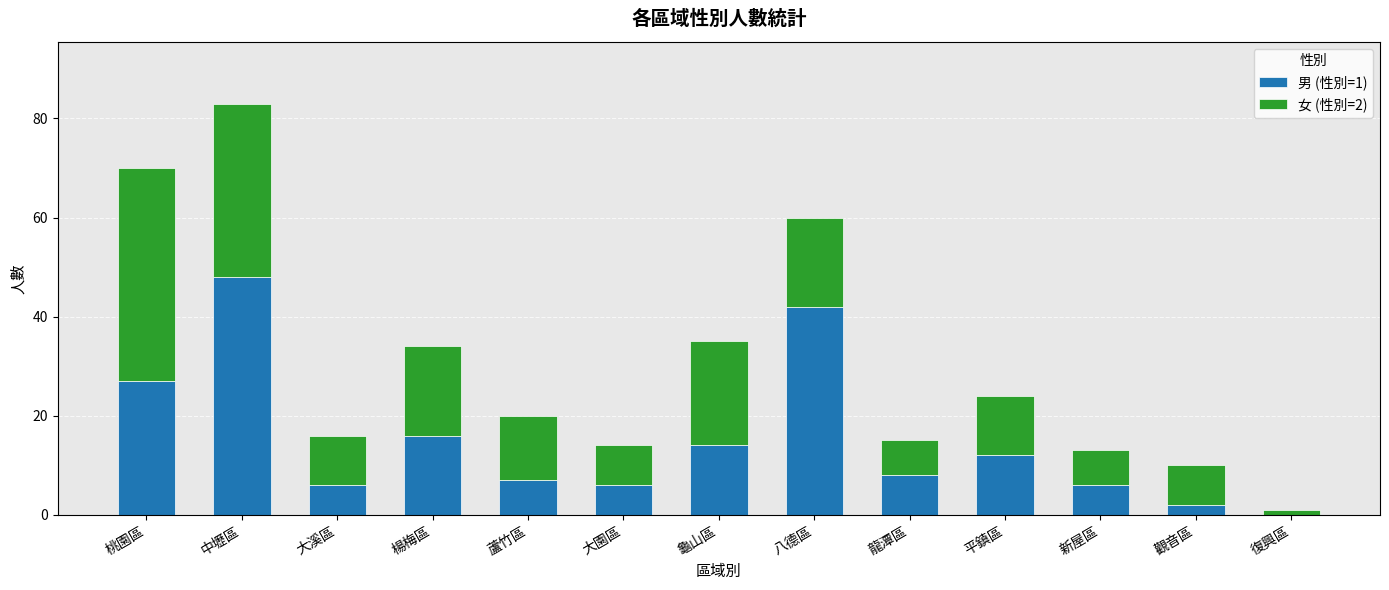

At which label does 男 (性別=1) reach its peak?

中壢區